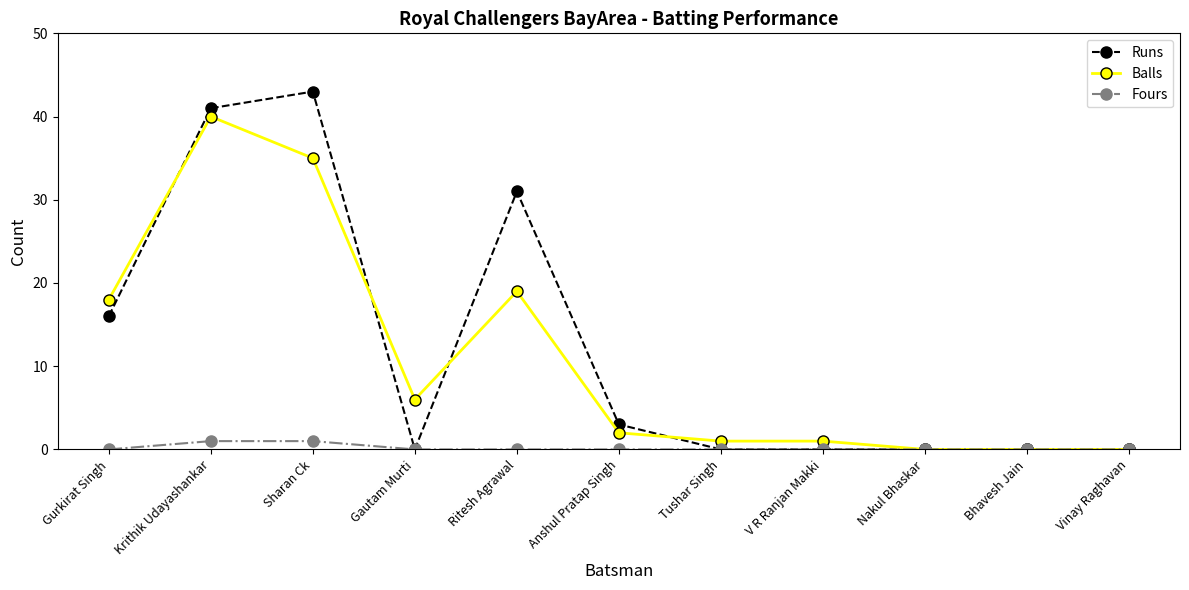

Is it true that Balls equals 0 at Bhavesh Jain?

True